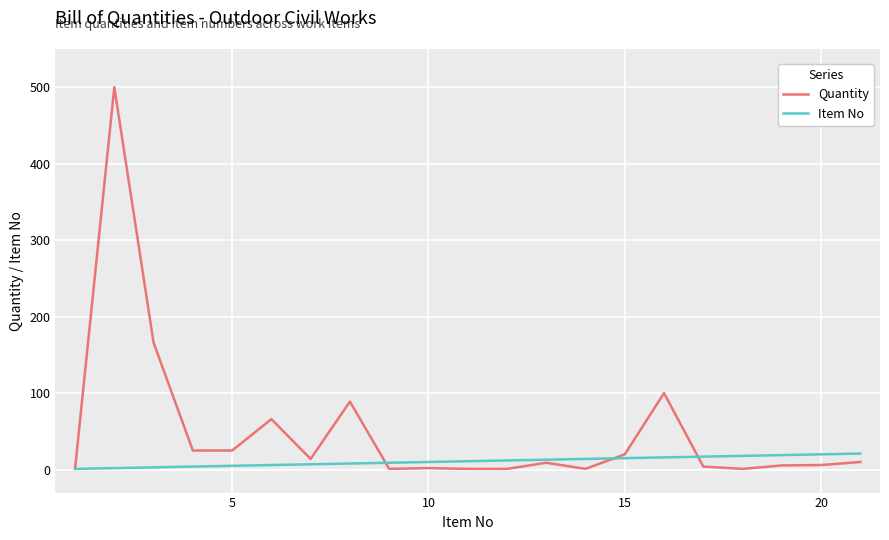

Rank the series by their average value, from highest to lowest.

Quantity, Item No